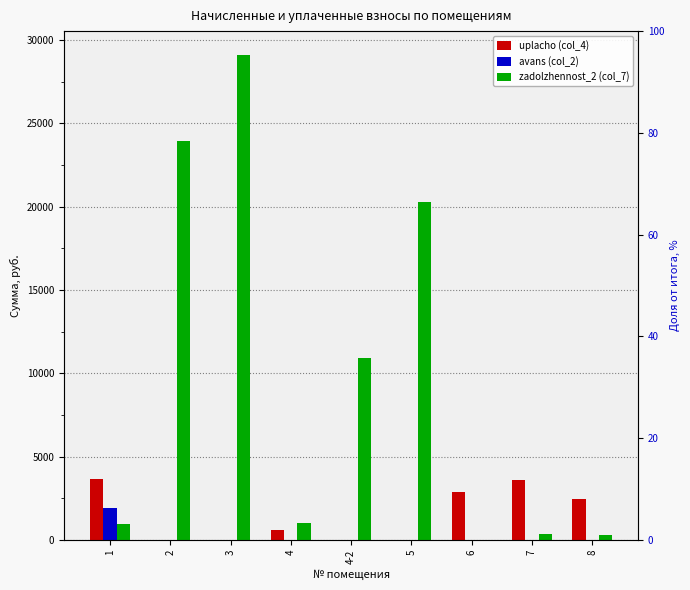

Is it true that uplacho (col_4) equals 2245.4 at 4-2?

False